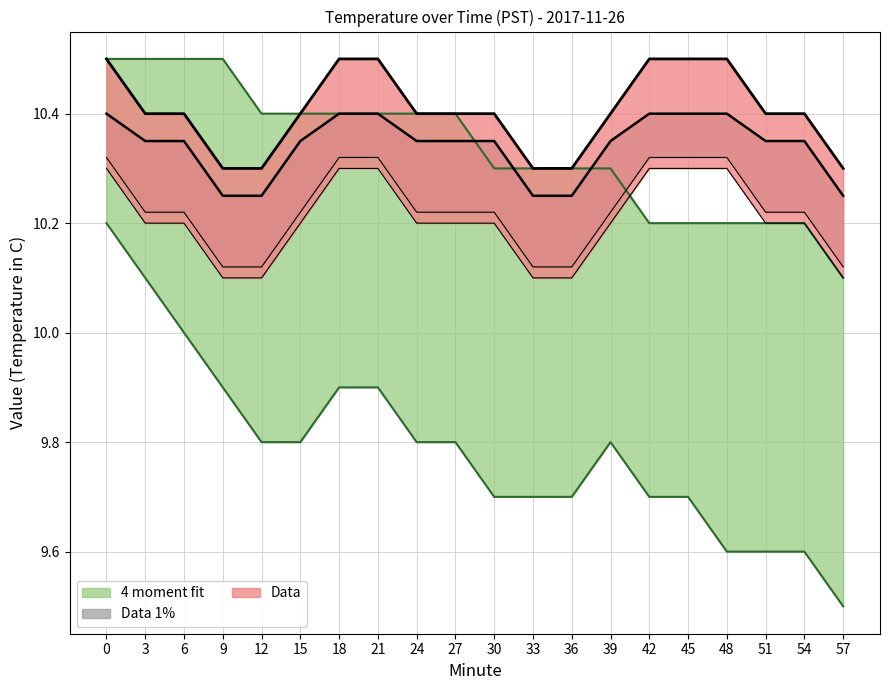

What is the difference between the maximum and minimum values in the Fit4_lower series?

0.7